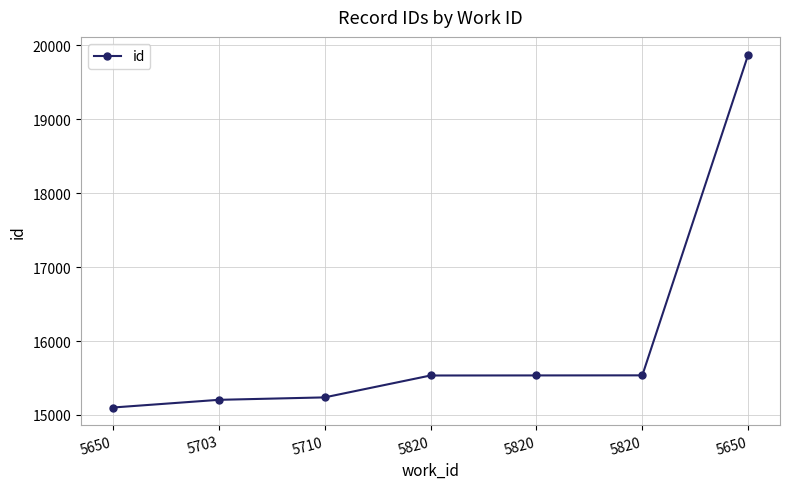

The chart shows a value of 27632 at 5820. True or false?

False